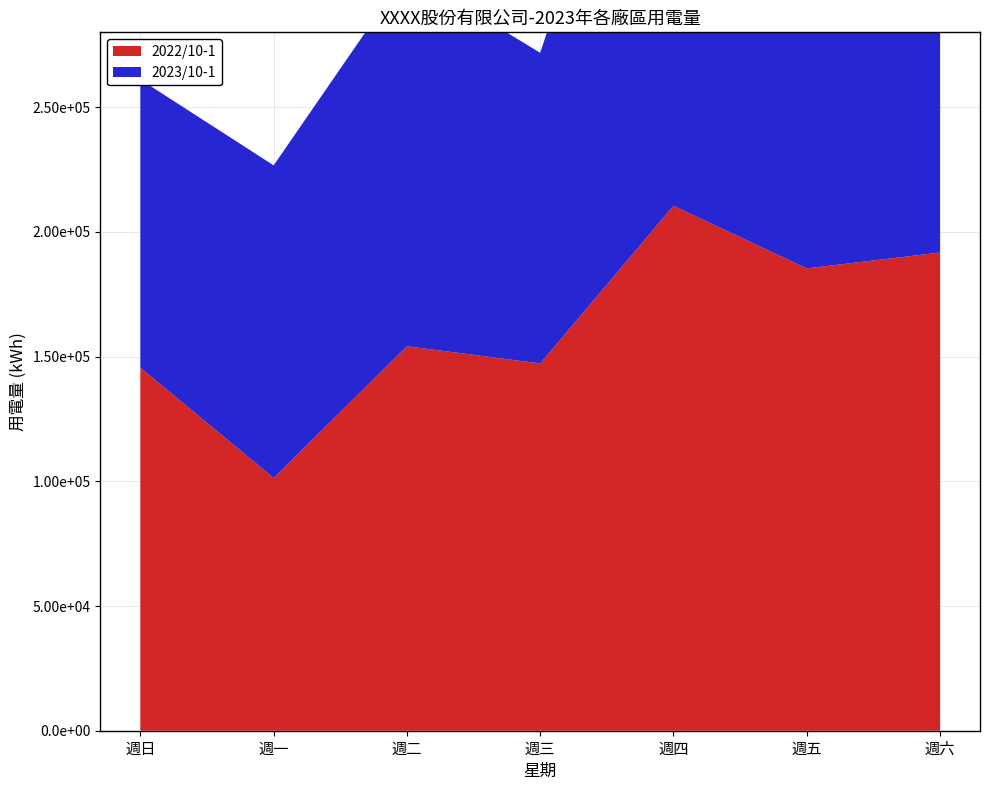

Reading left to right, transcribe all the data shown in this chart.

2022/10-1: 145560.6	101351.5	154144.3	147259.8	210479.7	185358.1	191718.5
2023/10-1: 115521.0	125315.0	150055.3	124544.0	223541.0	168240.0	184541.0